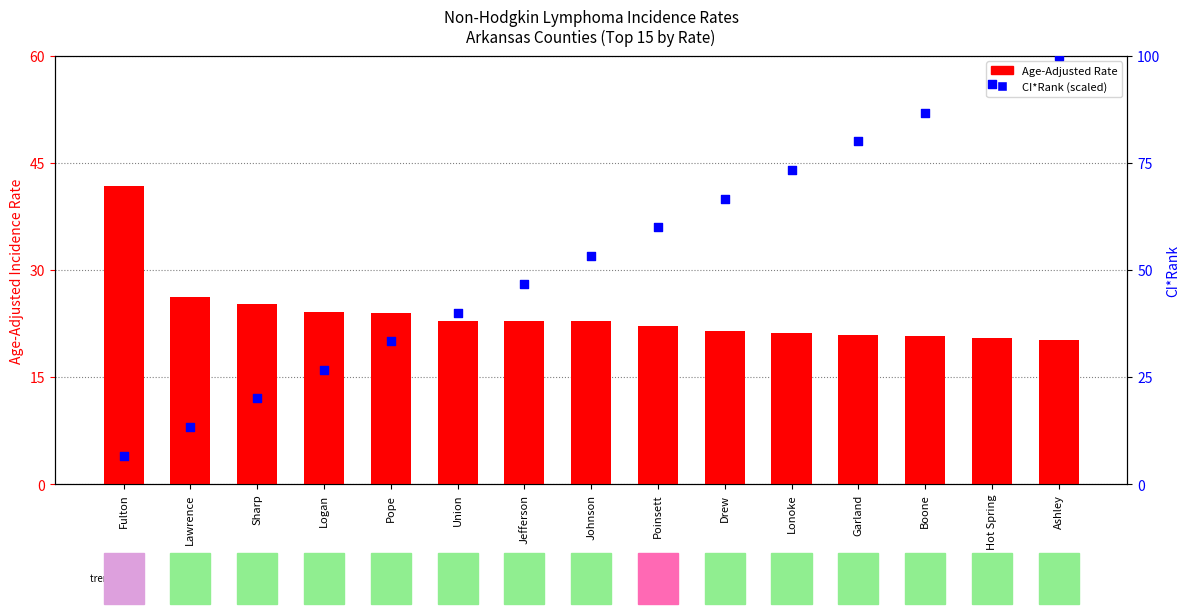

What is the total value across all series at Lawrence?

39.5